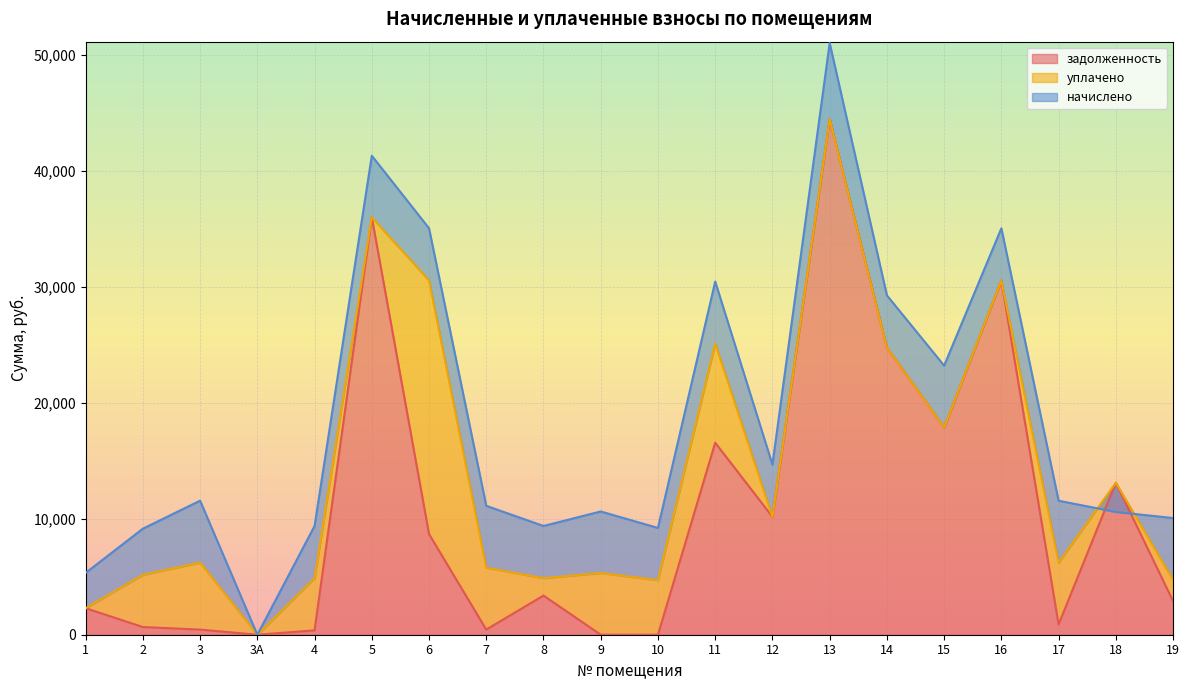

The value of задолженность at 6 is 14830.7. True or false?

False